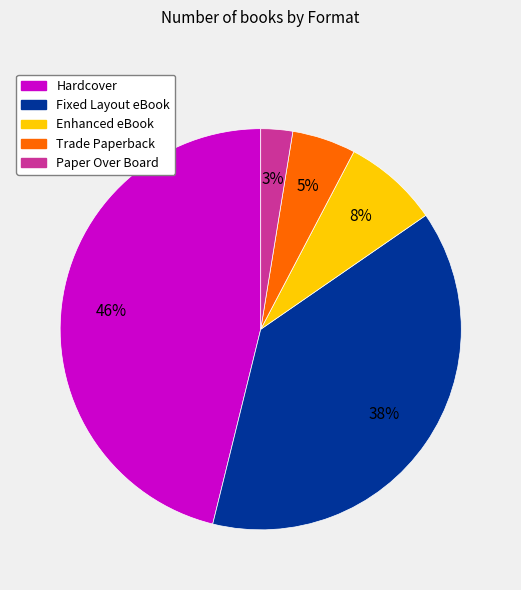

Which has a higher value, Hardcover or Enhanced eBook?

Hardcover